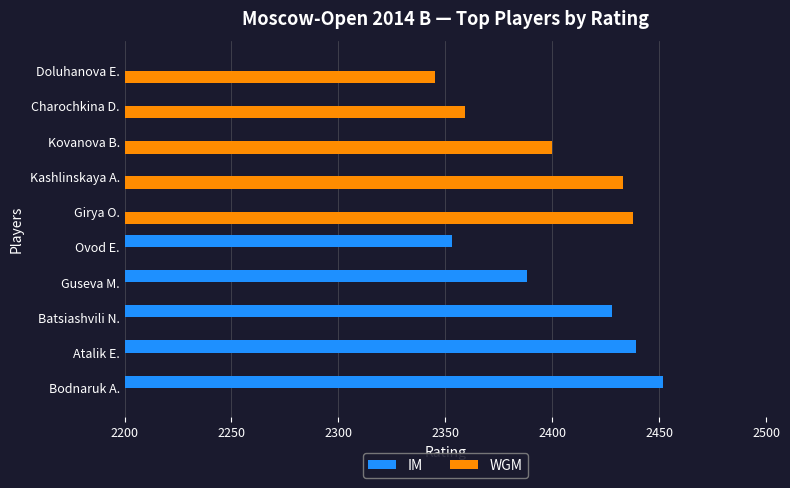

Reading left to right, extract all data points from this chart.

IM: 2452	2439	2428	2388	2353	0	0	0	0	0
WGM: 0	0	0	0	0	2438	2433	2400	2359	2345